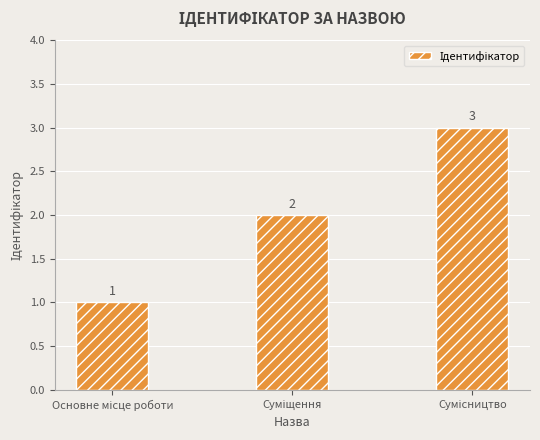

What is the sum of all values?

6